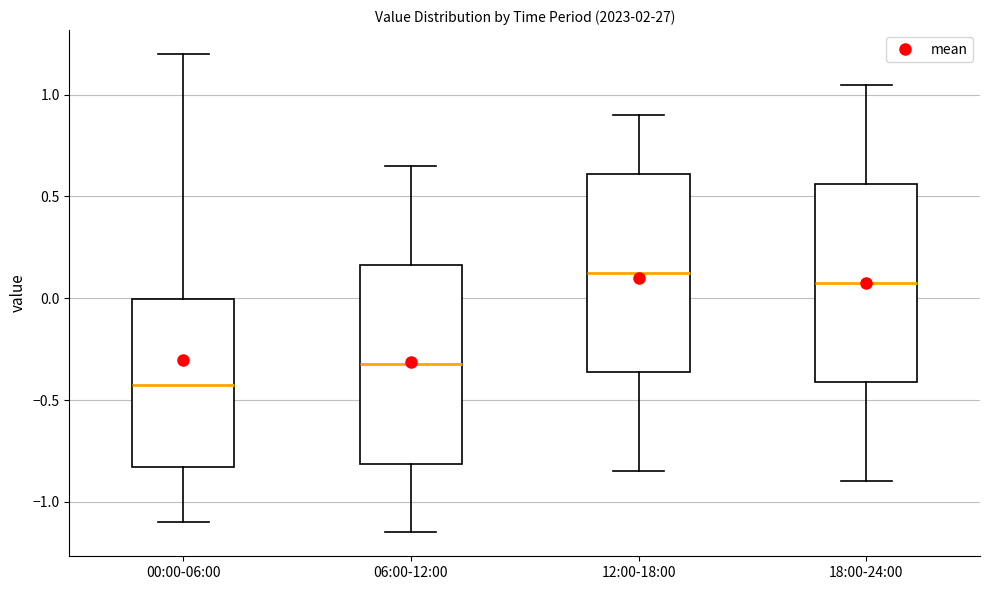

Reading left to right, read every box against the y-axis: the position of its median line, the range the box covers, and the ends of its whiskers. The values are not printed on the chart, so give them approximately, as read against the axis.

00:00-06:00: median -0.40, box -0.85 to 0.00, whiskers -1.10 to 1.20
06:00-12:00: median -0.30, box -0.80 to 0.15, whiskers -1.15 to 0.65
12:00-18:00: median 0.15, box -0.35 to 0.60, whiskers -0.85 to 0.90
18:00-24:00: median 0.10, box -0.40 to 0.55, whiskers -0.90 to 1.05